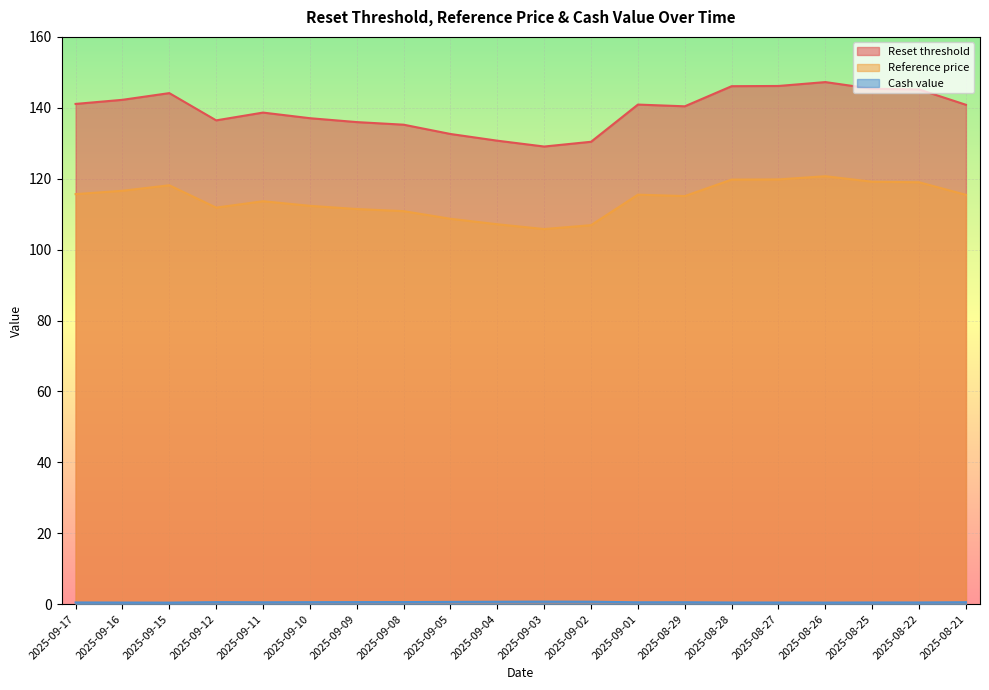

How many values in the Reset threshold series exceed 140?

11